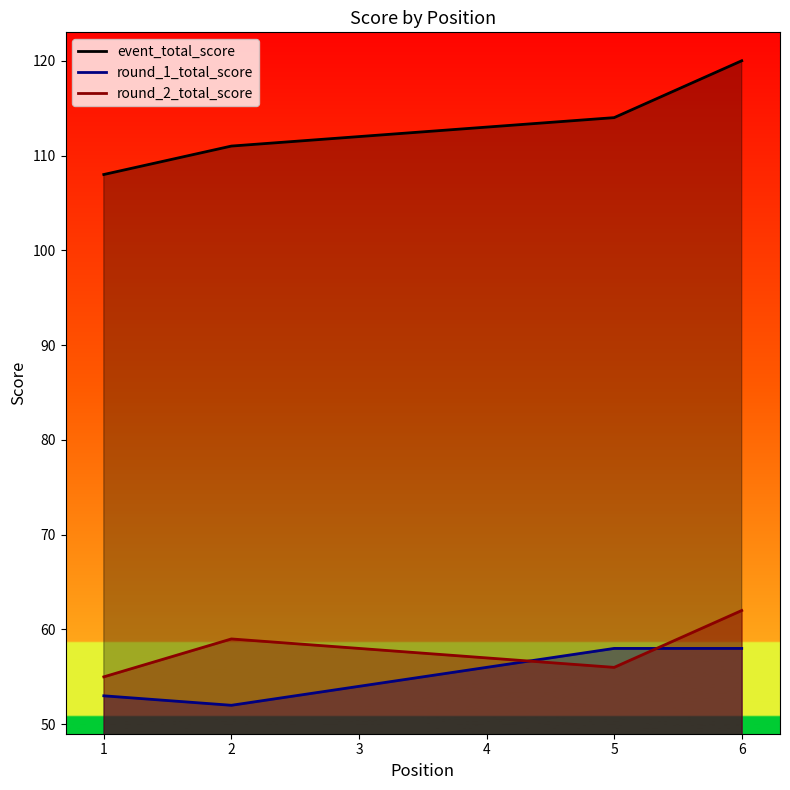

The value of round_1_total_score at 4 is 56. True or false?

True